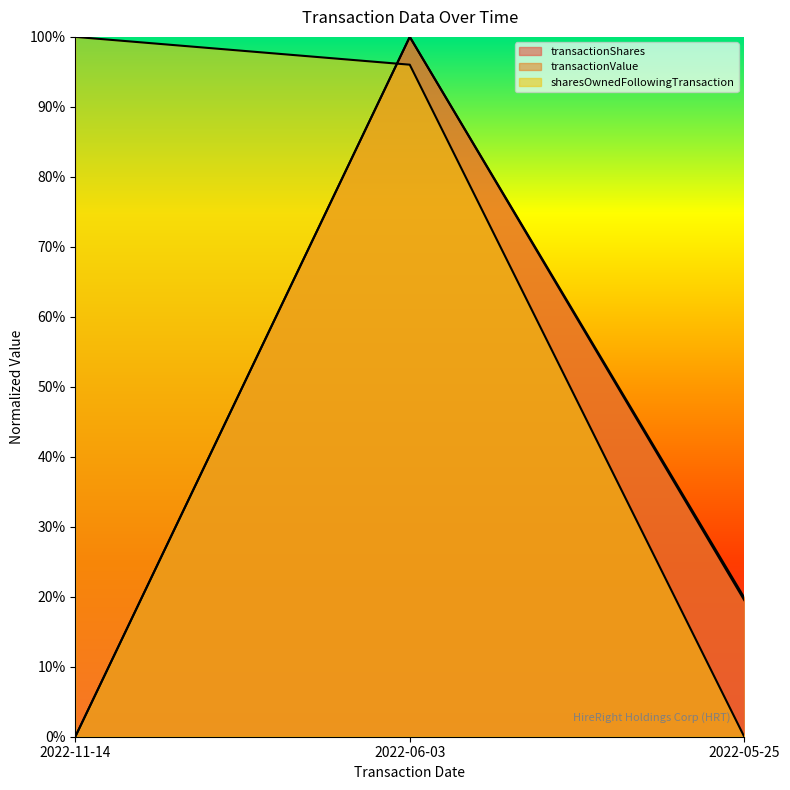

How many positive values does the sharesOwnedFollowingTransaction series have?

2